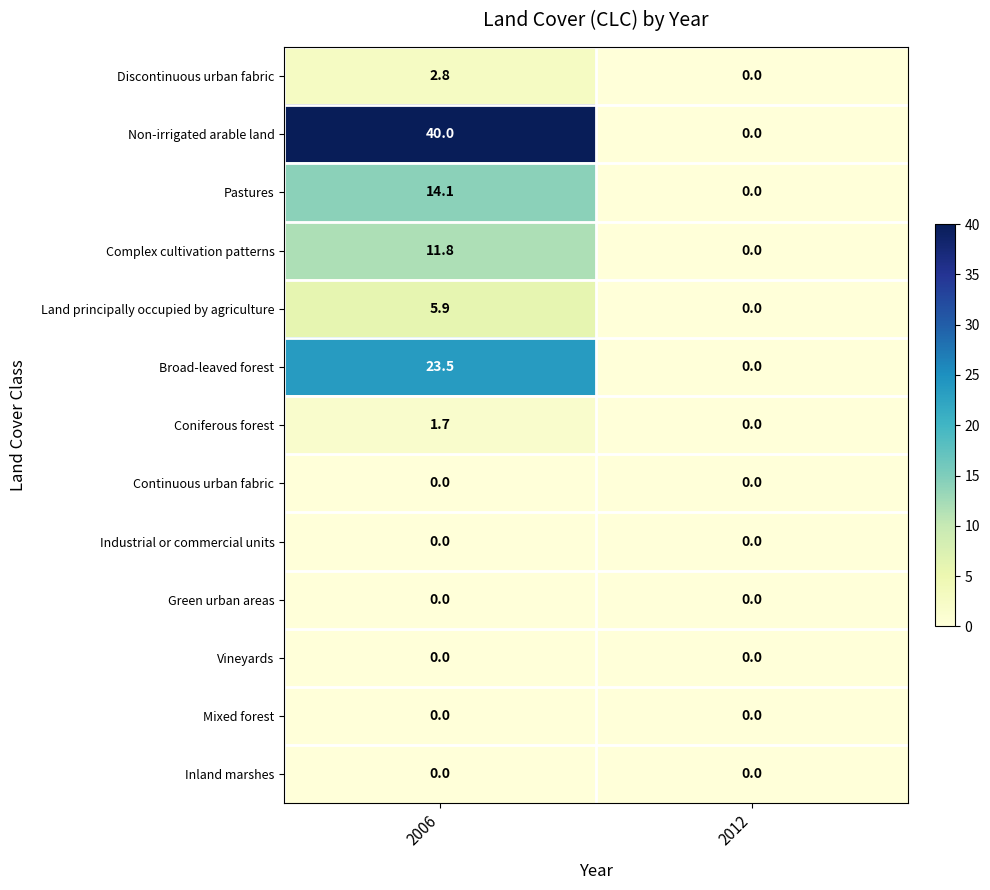

At which category is the sum across all series the highest?

2006